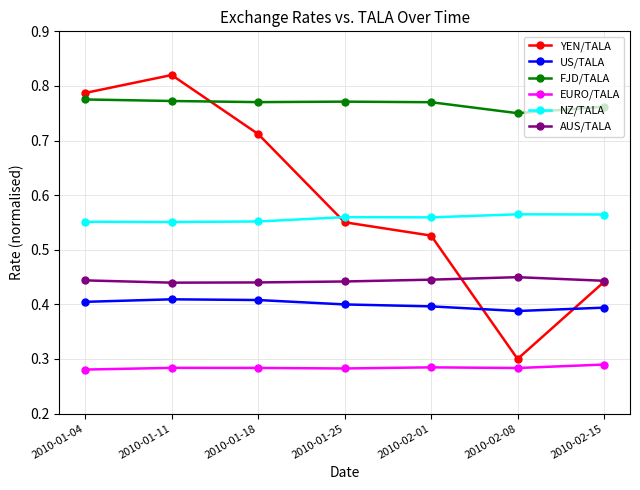

How many AUS/TALA values are between 0 and 1?

7